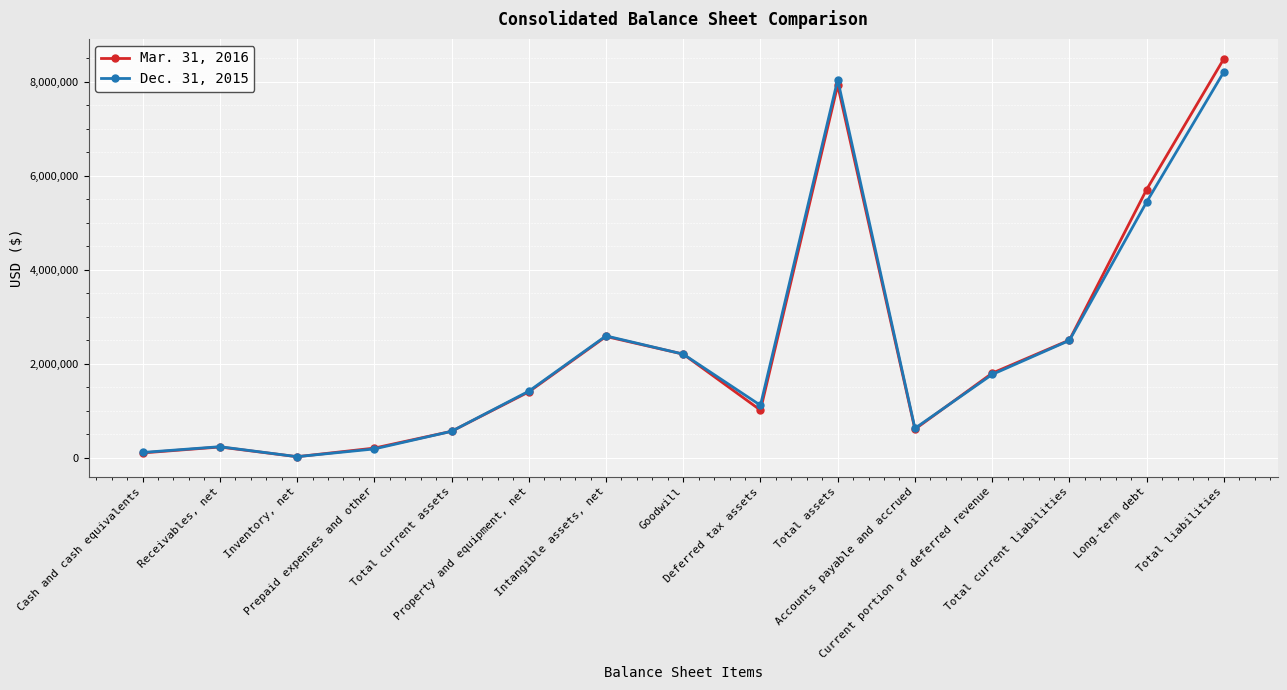

Which series has the largest range (max minus min)?

Mar. 31, 2016